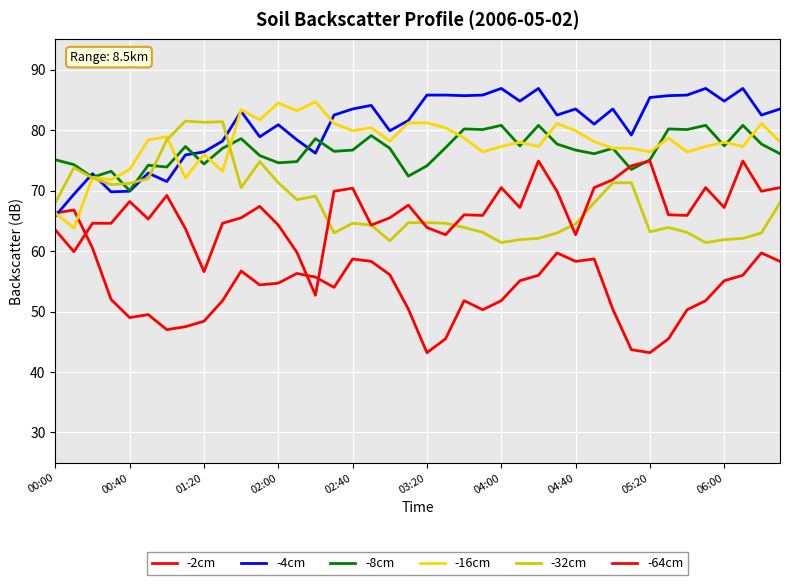

Is this an area chart (filled region under the line)?

No